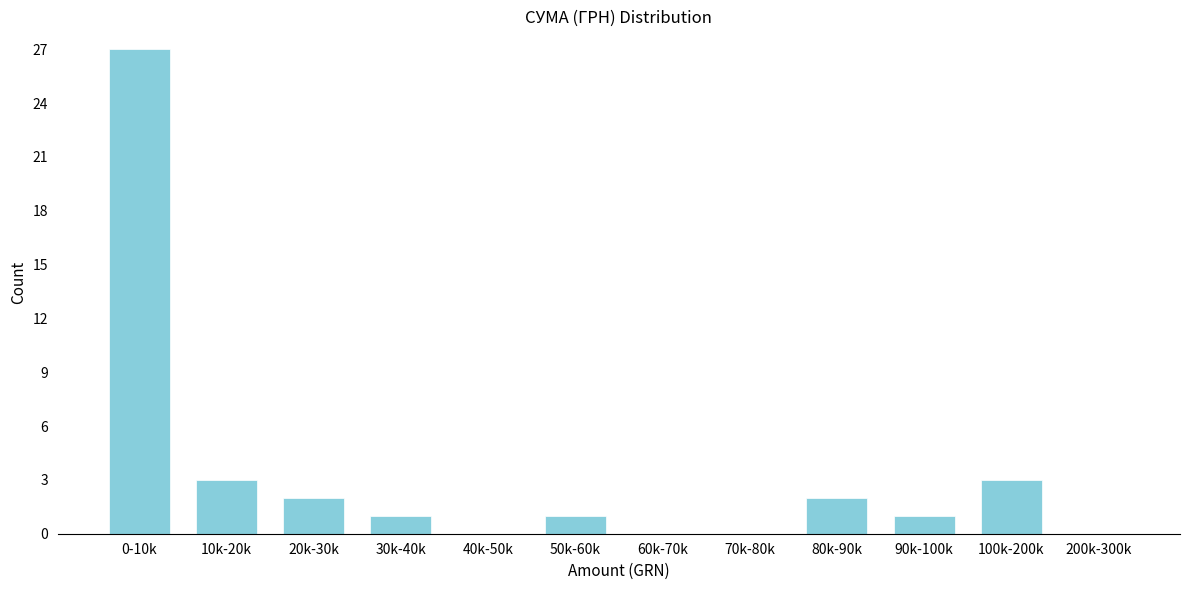

Reading left to right, extract all data points from this chart.

0-10k=27	10k-20k=3	20k-30k=2	30k-40k=1	40k-50k=0	50k-60k=1	60k-70k=0	70k-80k=0	80k-90k=2	90k-100k=1	100k-200k=3	200k-300k=0